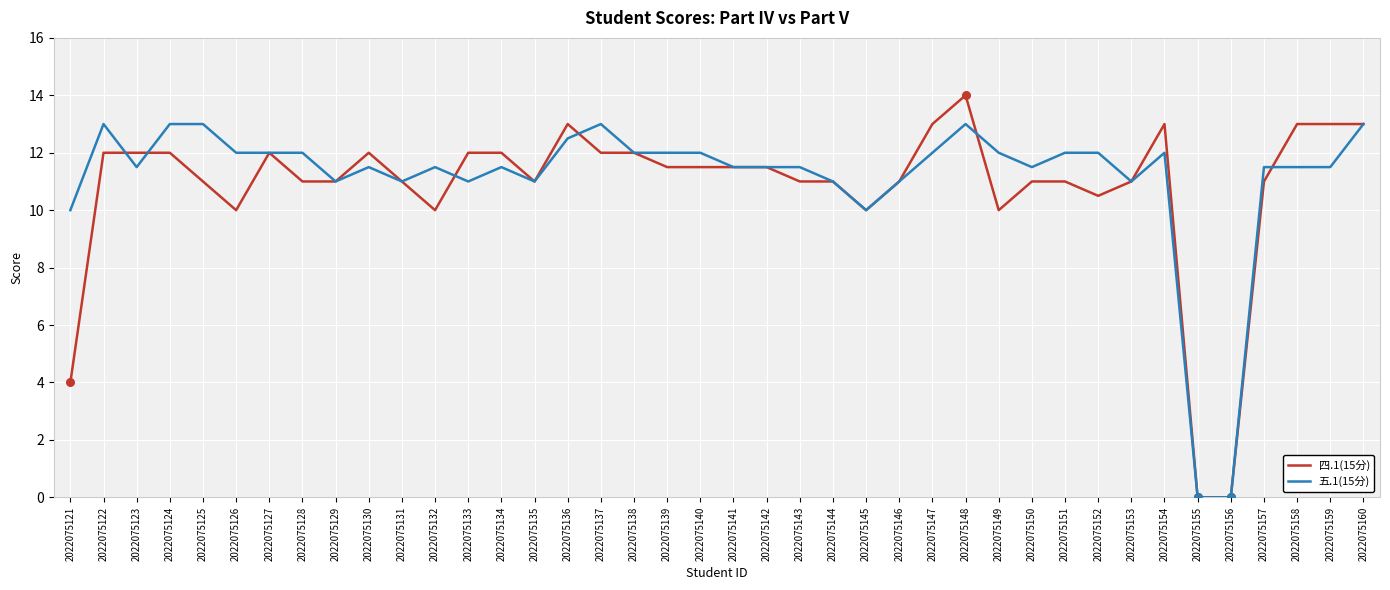

Which series has the widest spread of values?

四.1(15分)